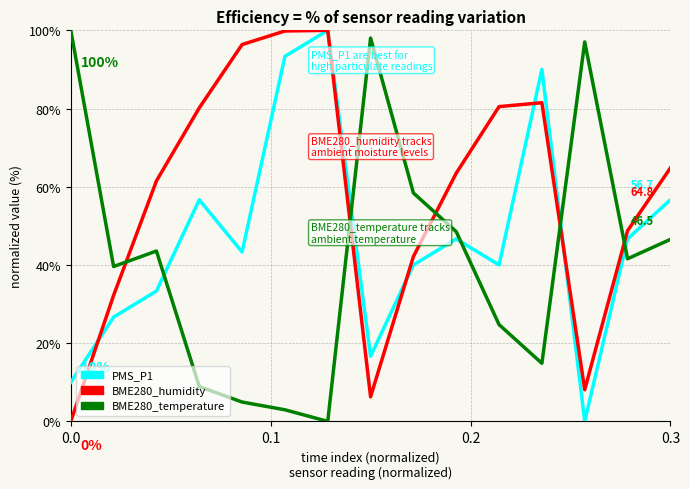

Which series has the largest total across all categories?

BME280_humidity